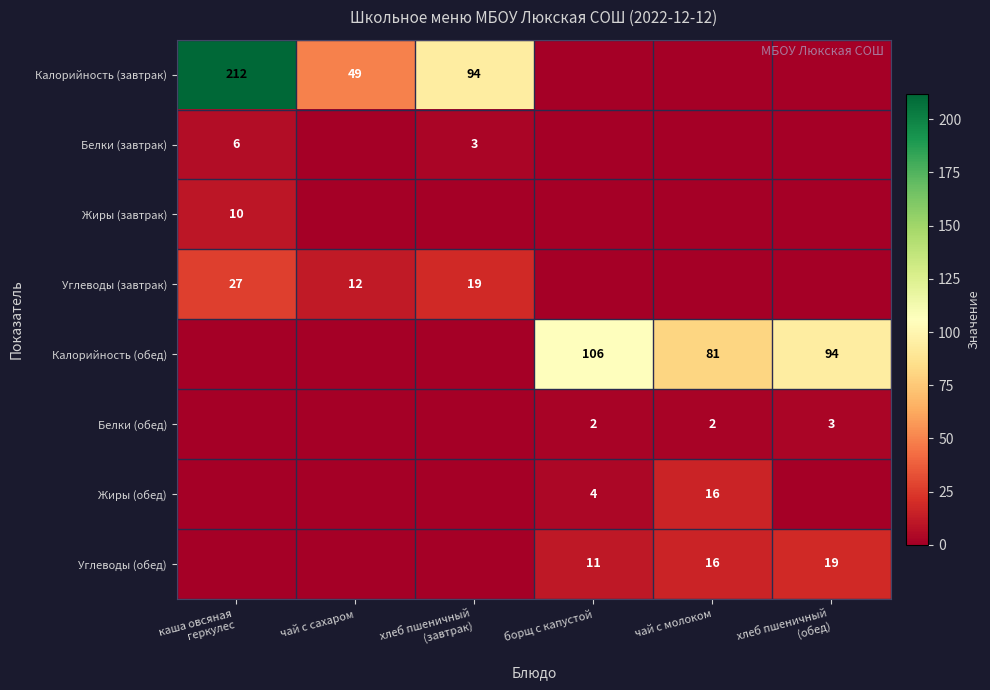

Between чай с сахаром and хлеб пшеничный (завтрак), which series saw the biggest shift?

Калорийность (завтрак)